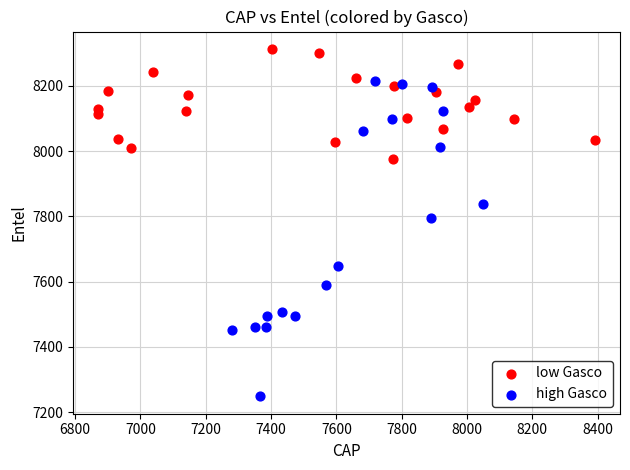

Which series has the largest Y range (max minus min)?

high Gasco